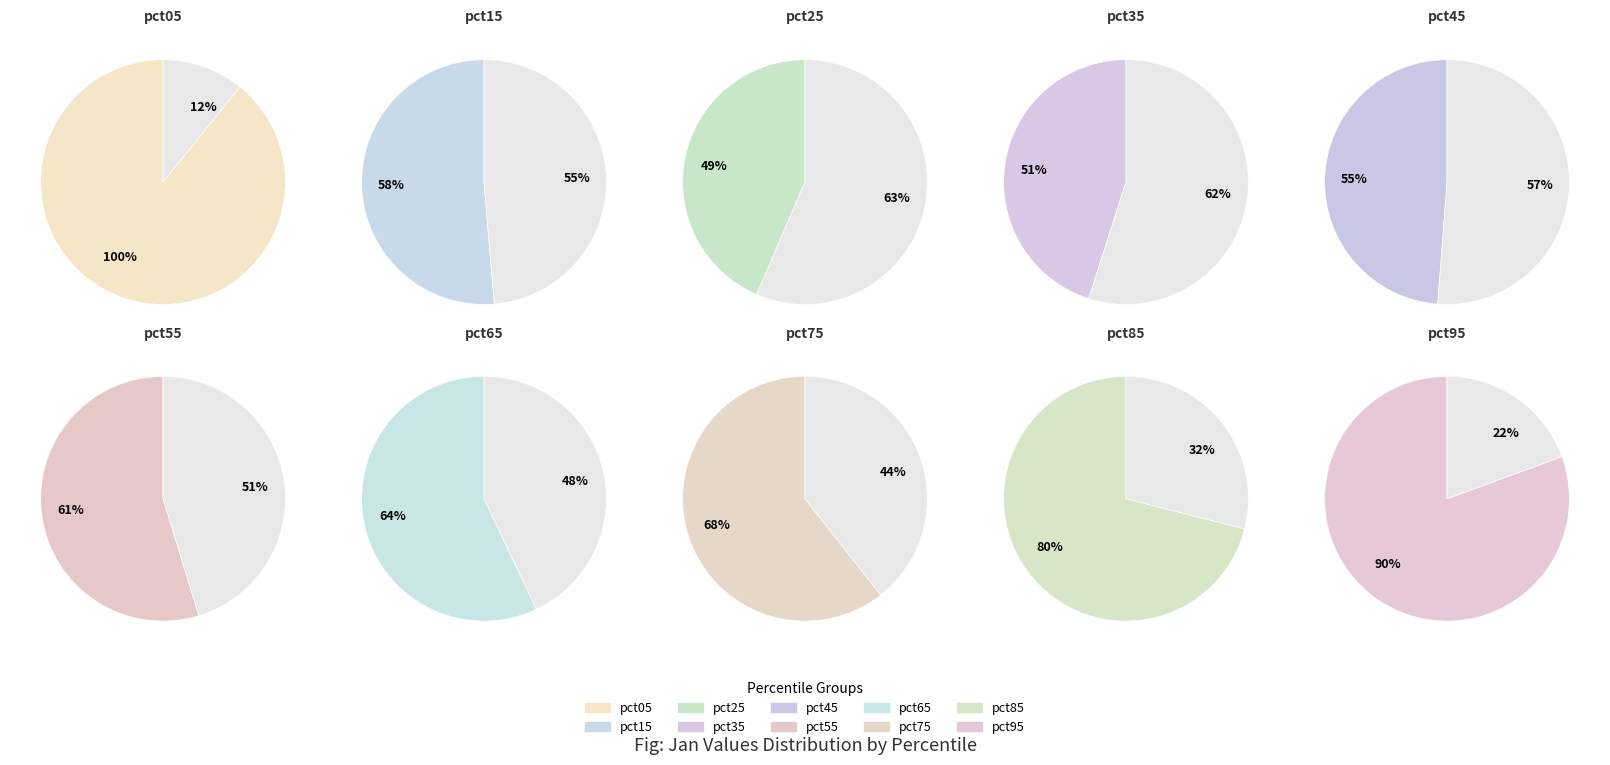

How many segments does this pie chart have?

10